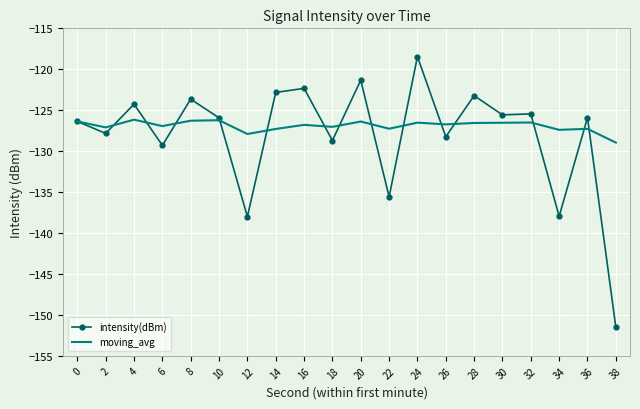

Which series has the largest total across all categories?

moving_avg